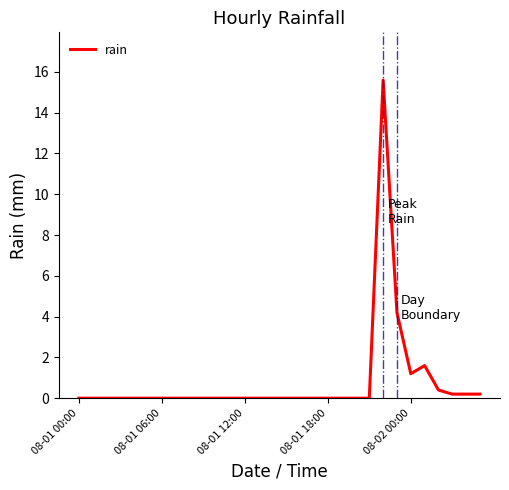

What is the difference between the maximum and minimum values?

15.6